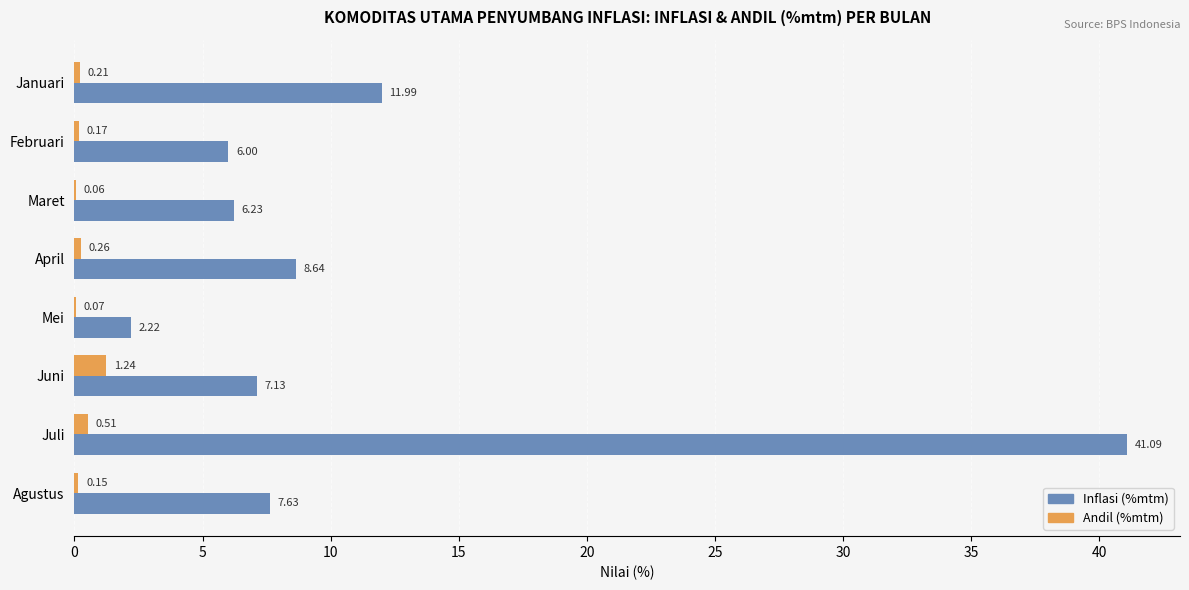

At which category is the sum across all series the highest?

Juli